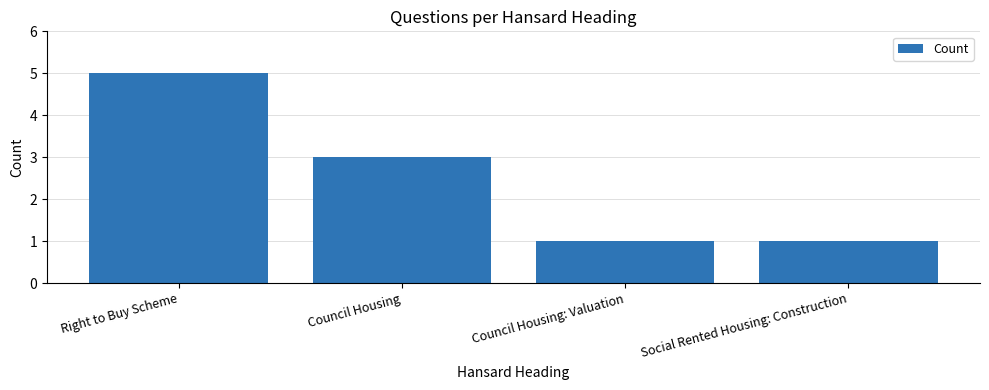

How many bars are there in total?

4